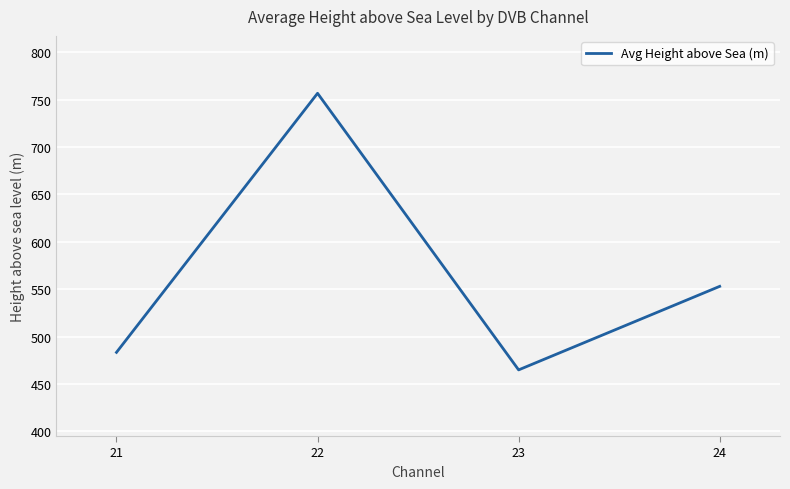

Reading left to right, transcribe all the data shown in this chart.

483.4	756.6	464.9	553.0